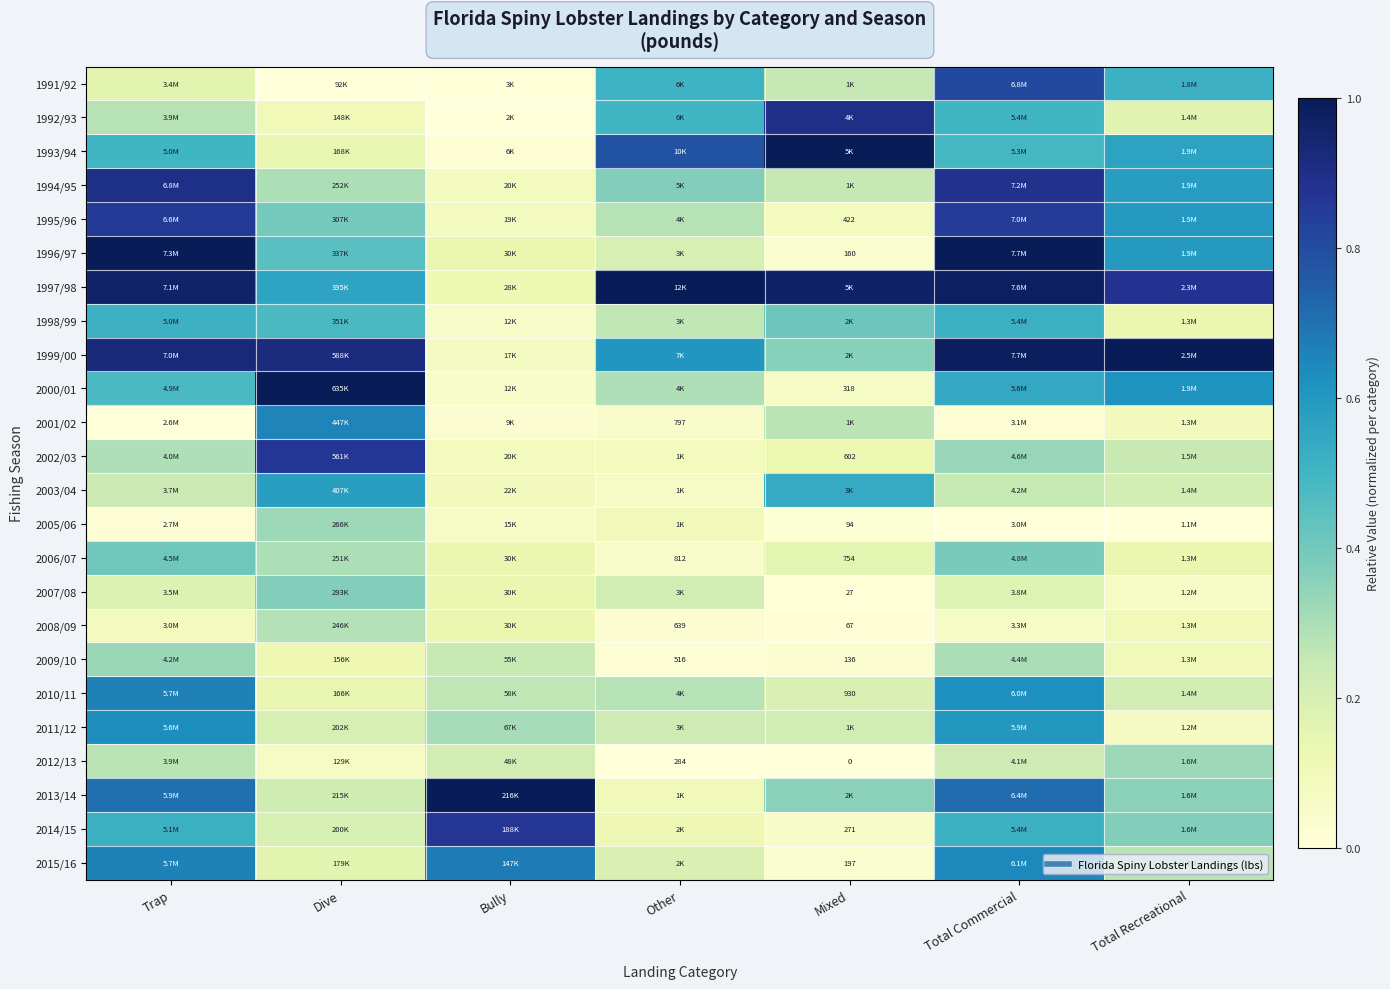

Is it true that 2011/12 equals 0.3 at Bully?

True